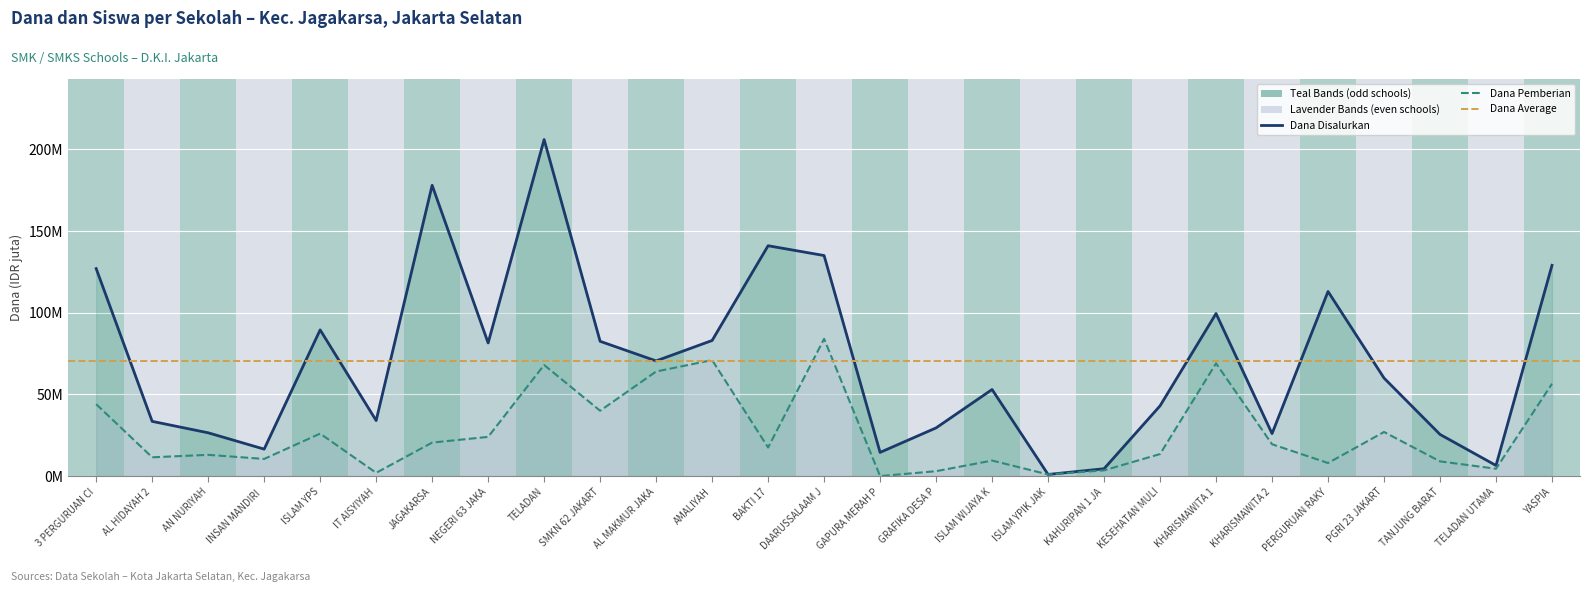

True or false: Dana Pemberian has more than 1 interior local peaks.

True